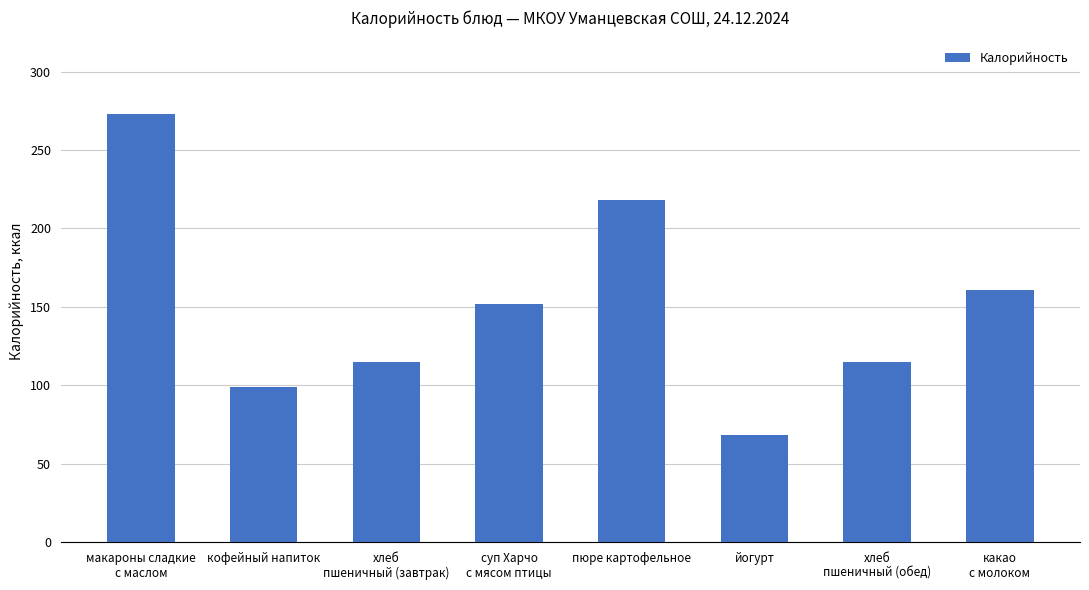

How many values are below 152?

4